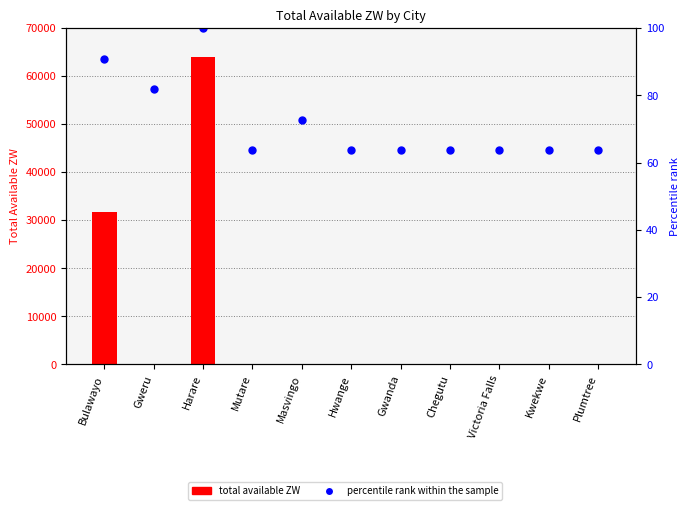

What is the average value of the percentile rank within the sample series?

71.9